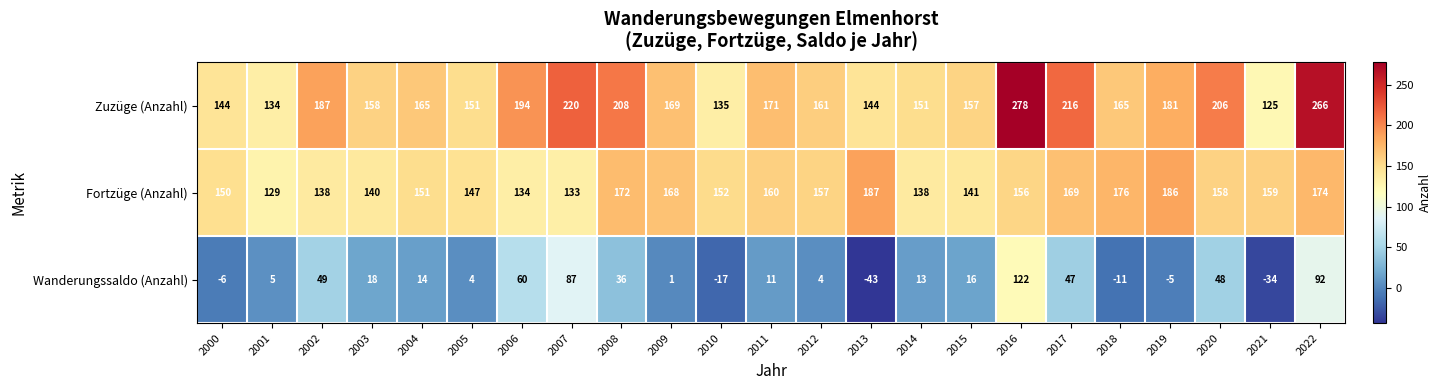

What is the highest value of the Fortzüge (Anzahl) series?

187